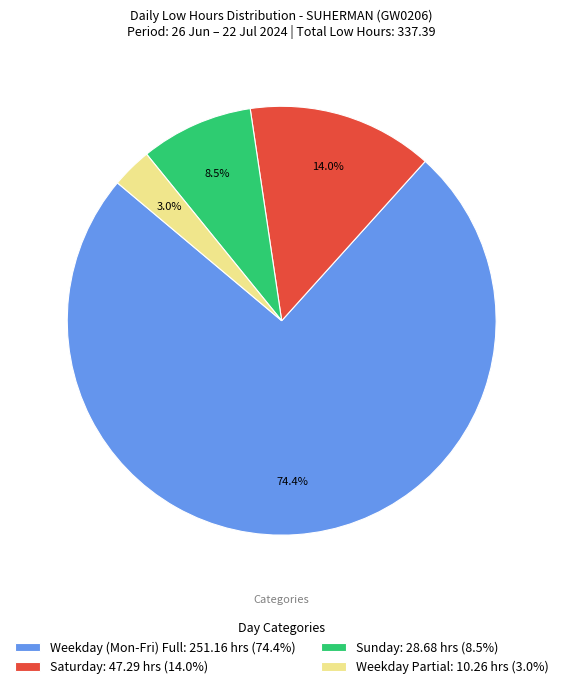

Which slice is the largest?

Weekday (Mon-Fri) Full: 251.16 hrs (74.4%)